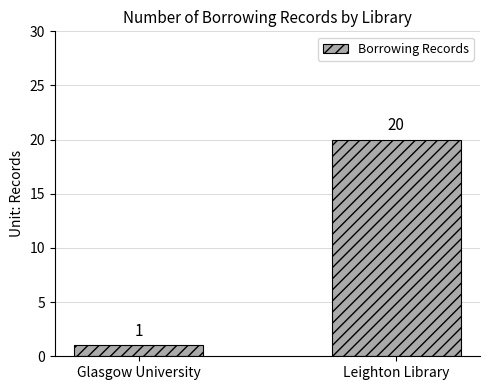

How many values are between 1 and 20?

2